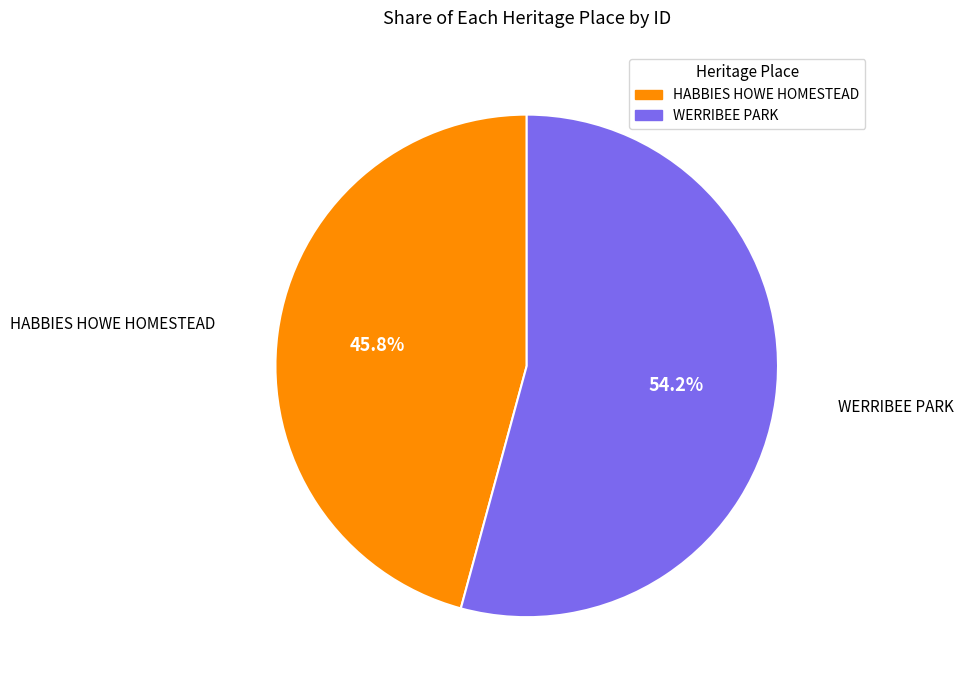

Is there a majority slice in this chart?

Yes